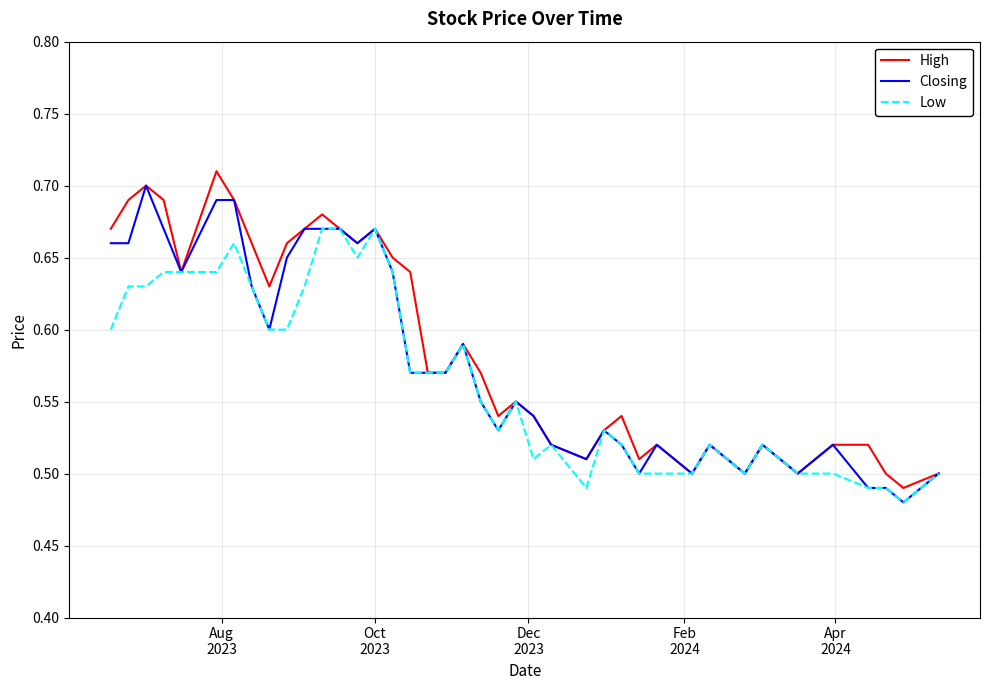

Which series has the largest total across all categories?

High